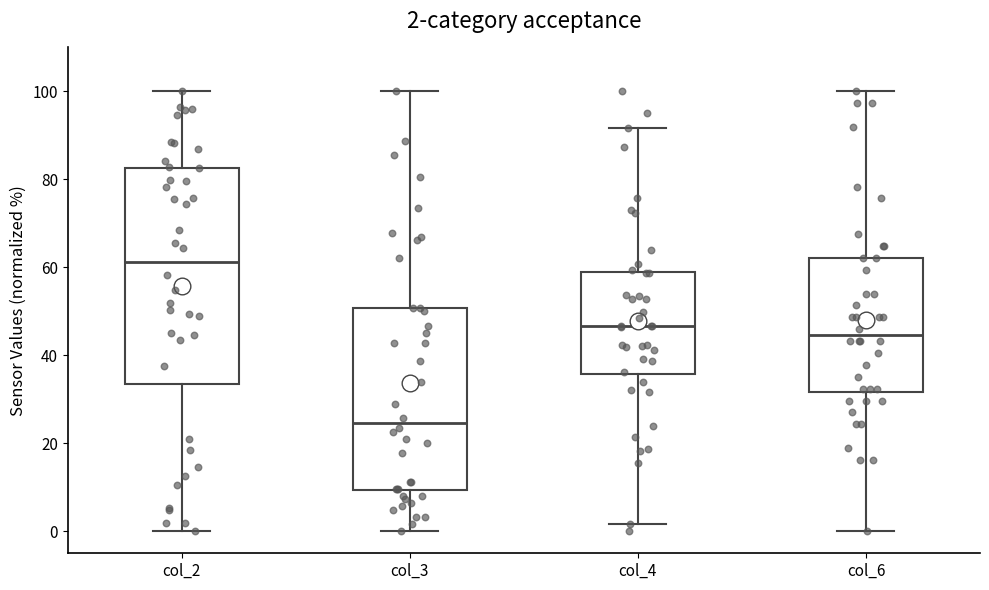

Which box has the lowest median line?

col_3